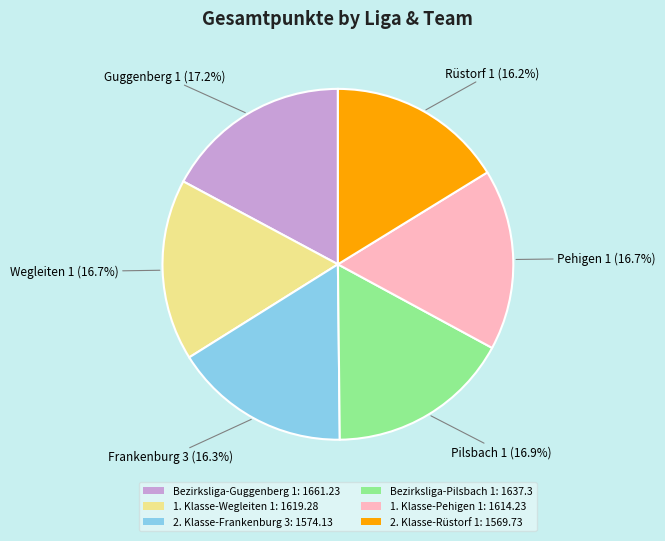

Does any single category account for the majority?

No